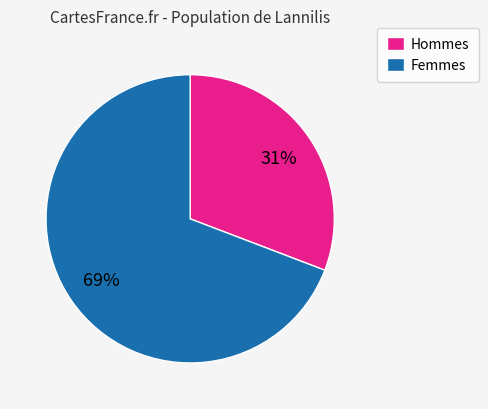

Is there a majority slice in this chart?

Yes